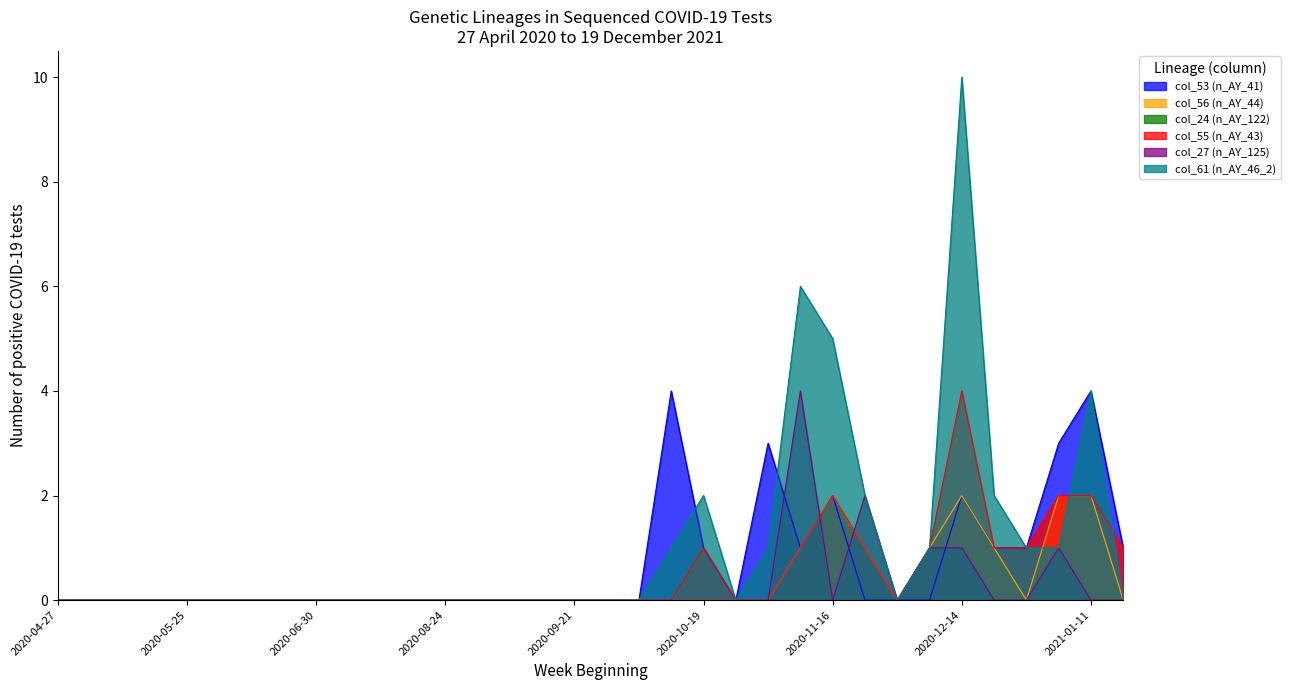

What is the difference between the maximum and second lowest values in the col_53 (n_AY_41) series?

4